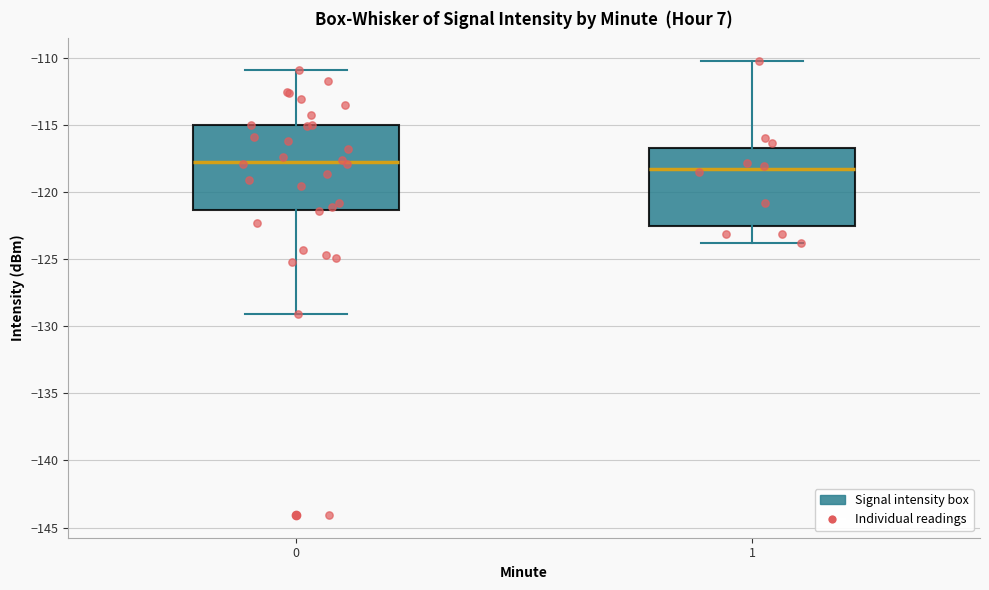

Reading left to right, transcribe this box plot: for each box, give where its median line is, the range the box spans, and where its two whiskers end, as read against the y-axis. The values are not printed on the chart, so give them approximately, as read against the axis.

0: median -118.0, box -121.5 to -115.0, whiskers -129.0 to -111.0
1: median -118.5, box -122.5 to -116.5, whiskers -124.0 to -110.5